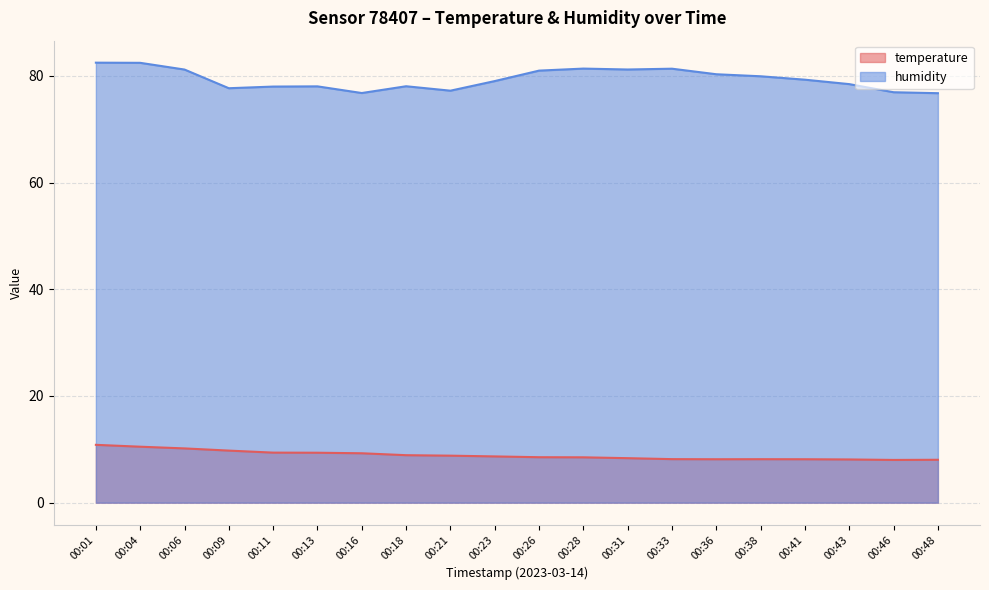

Reading left to right, extract all data points from this chart.

temperature: 00:01=10.8	00:04=10.5	00:06=10.2	00:09=9.8	00:11=9.4	00:13=9.4	00:16=9.3	00:18=8.9	00:21=8.8	00:23=8.7	00:26=8.5	00:28=8.5	00:31=8.3	00:33=8.2	00:36=8.1	00:38=8.2	00:41=8.1	00:43=8.1	00:46=8.0	00:48=8.0
humidity: 00:01=82.5	00:04=82.4	00:06=81.2	00:09=77.7	00:11=78.0	00:13=78.0	00:16=76.8	00:18=78.0	00:21=77.2	00:23=79.0	00:26=81.0	00:28=81.3	00:31=81.2	00:33=81.3	00:36=80.3	00:38=79.9	00:41=79.3	00:43=78.4	00:46=76.9	00:48=76.7